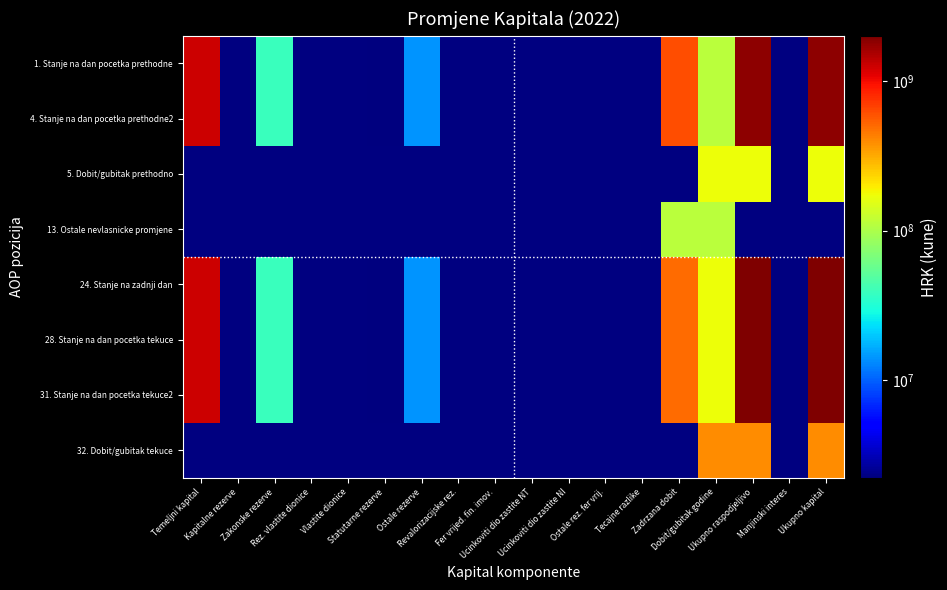

The value of 1. Stanje na dan pocetka prethodne at Temeljni kapital is 1277985565.0. True or false?

True